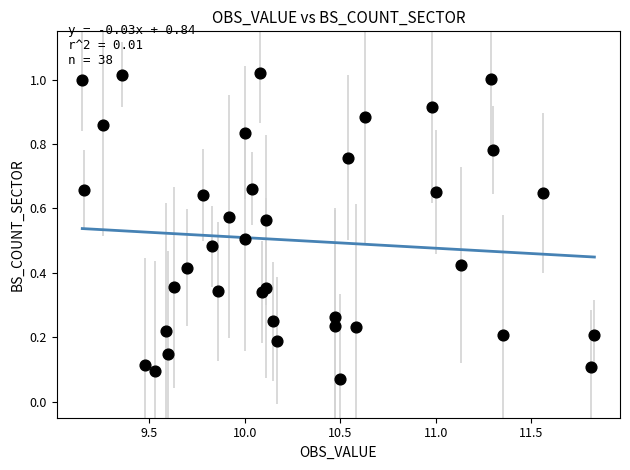

What is the range of X values (max minus min)?

2.7